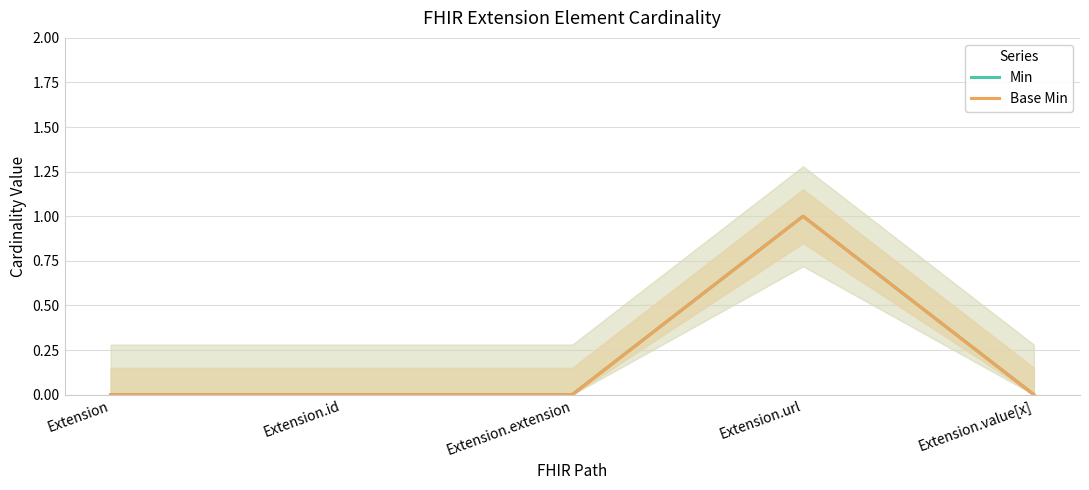

Rank the series at Extension.url from lowest to highest value.

Min, Base Min